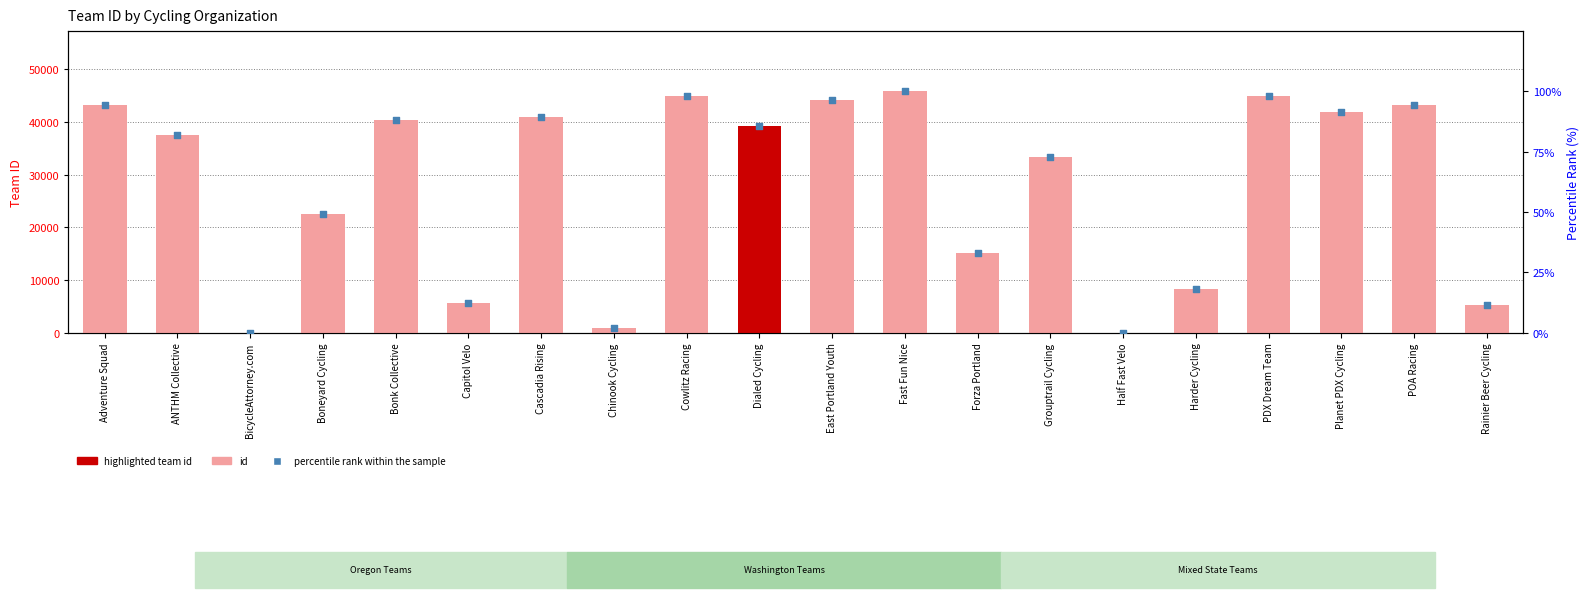

What is the total value across all series at Dialed Cycling?

39280.7